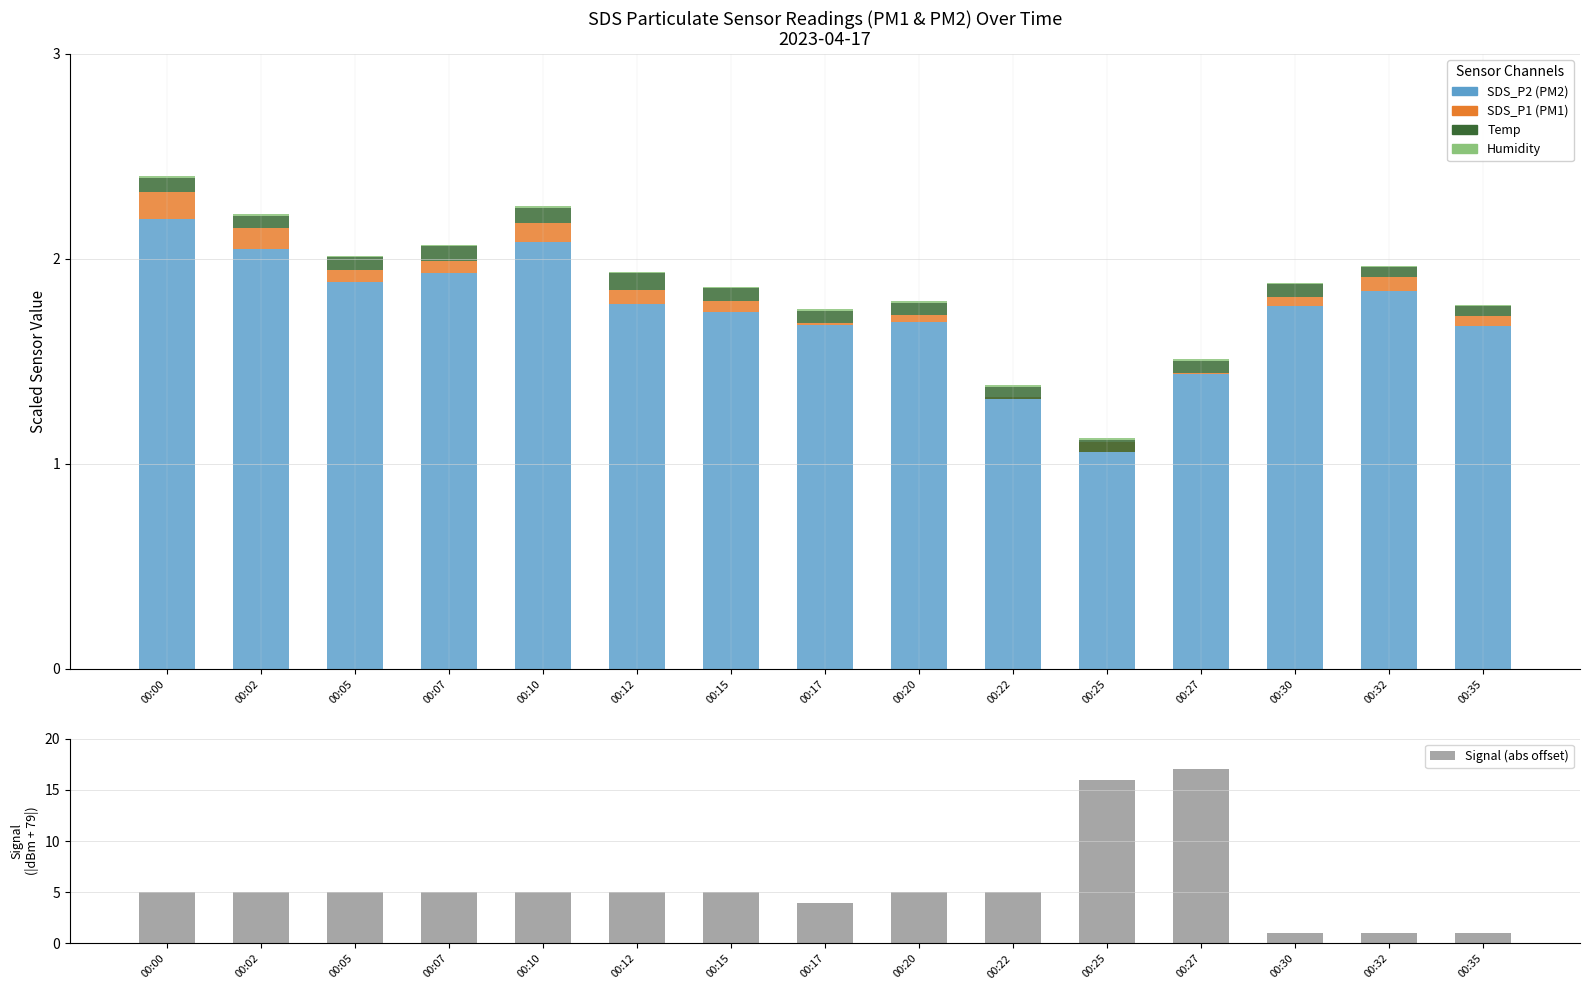

How many bars are there in total?

75